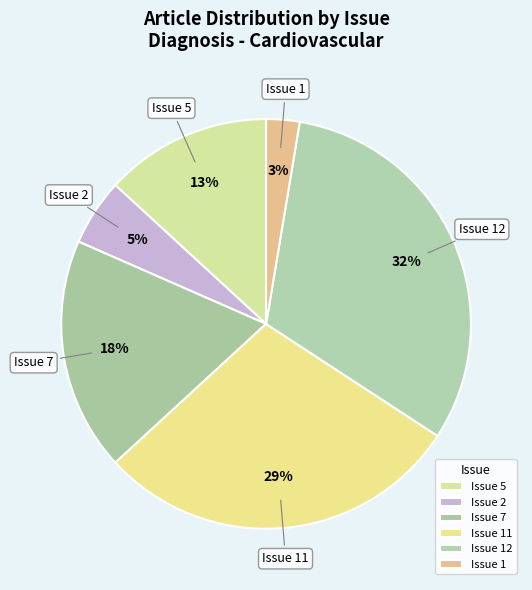

How much of the chart is everything except Issue 11?

71.1%